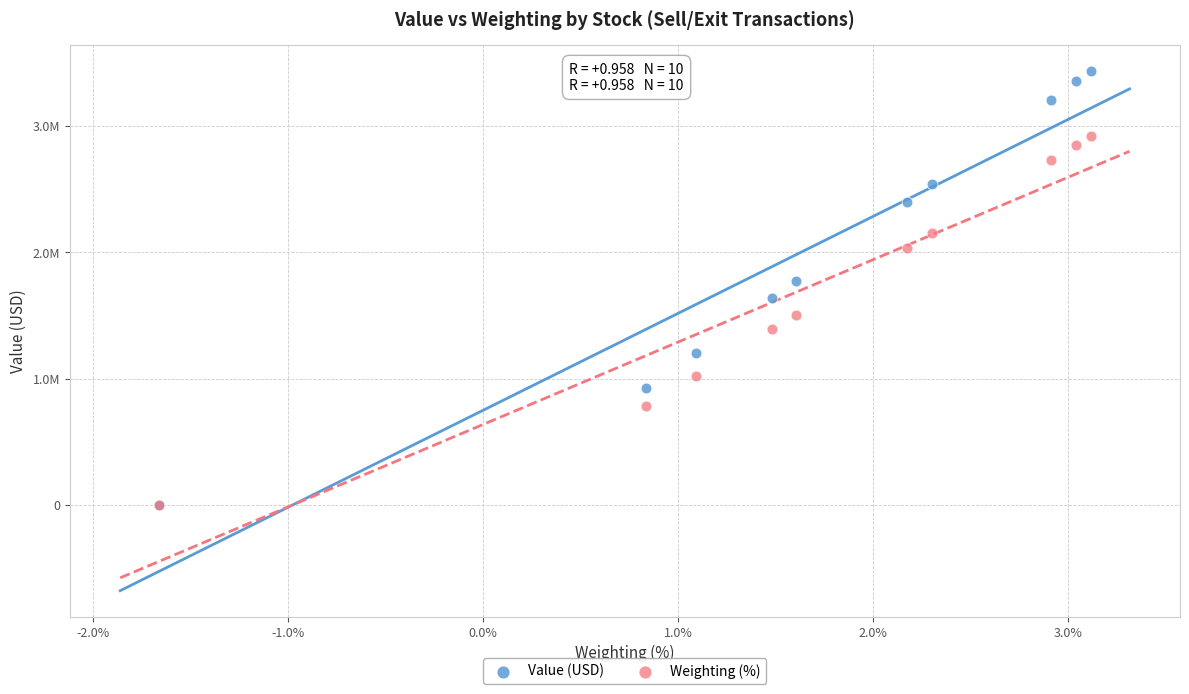

Which series has the largest Y range (max minus min)?

Value (USD)